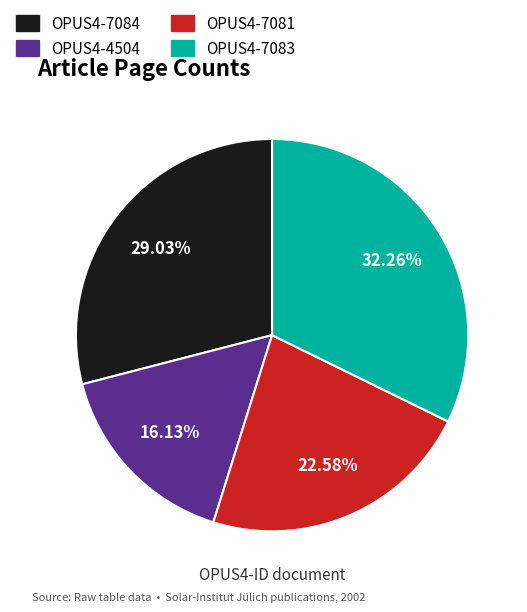

Is there a majority slice in this chart?

No